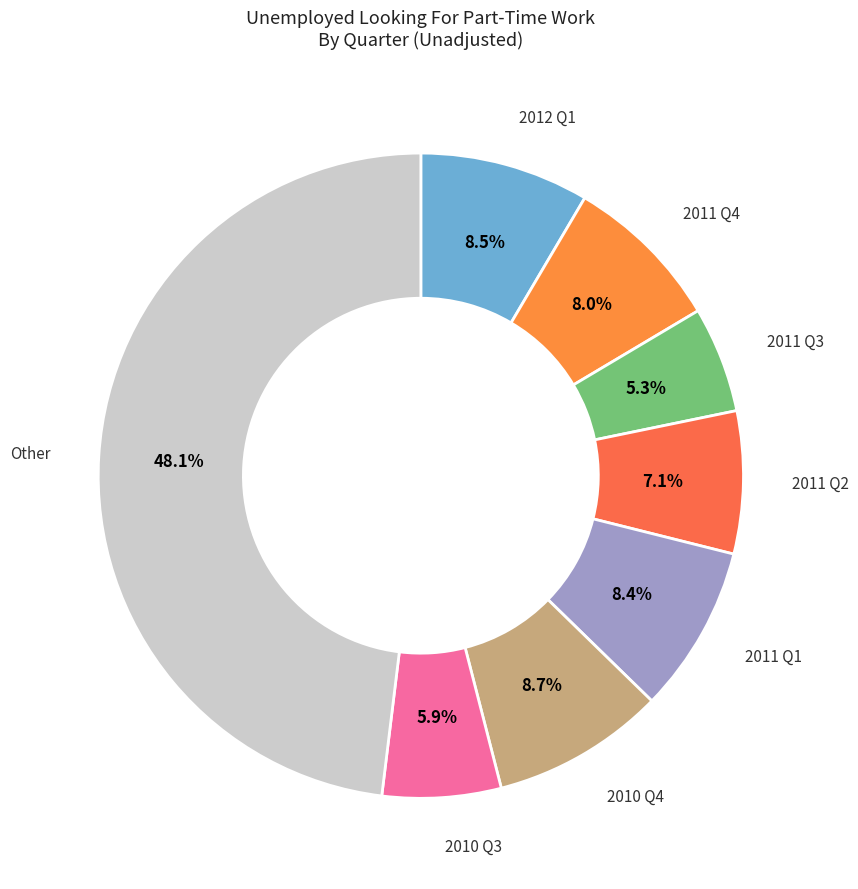

Is the sum of 2011 Q3 and 2011 Q2 greater than half?

No